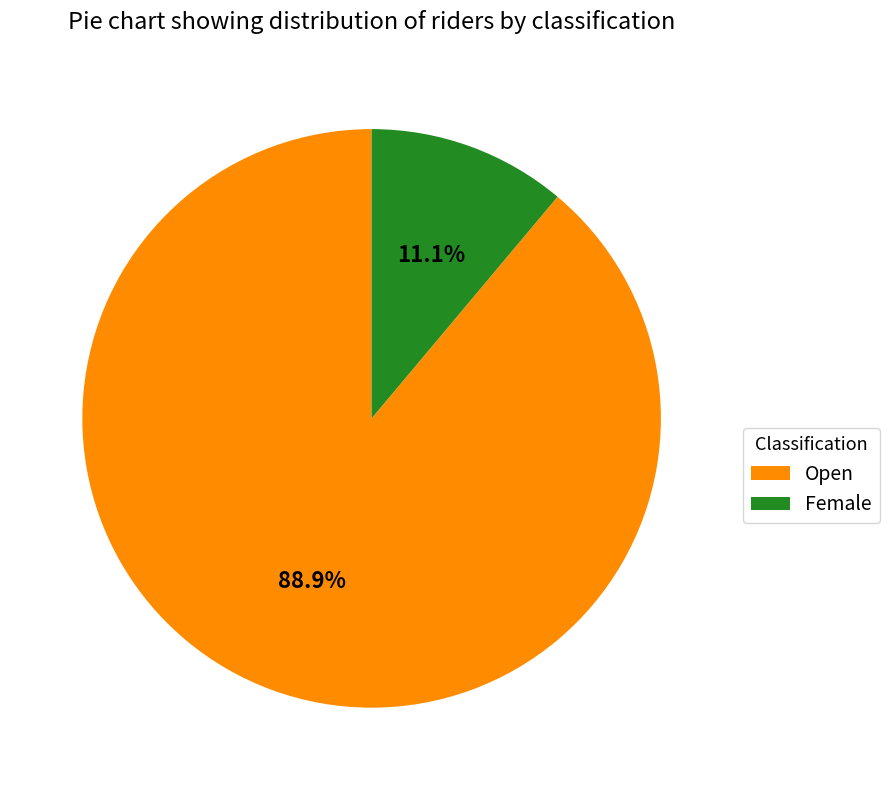

To the nearest percent, what is the difference between the largest and smallest slice percentages?

78%